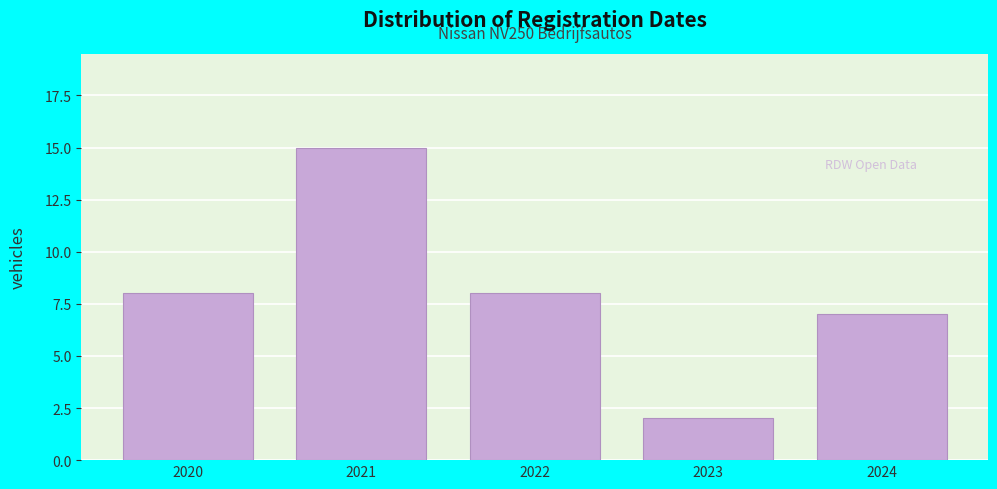

Reading left to right, what are all the values shown in this chart?

8	15	8	2	7